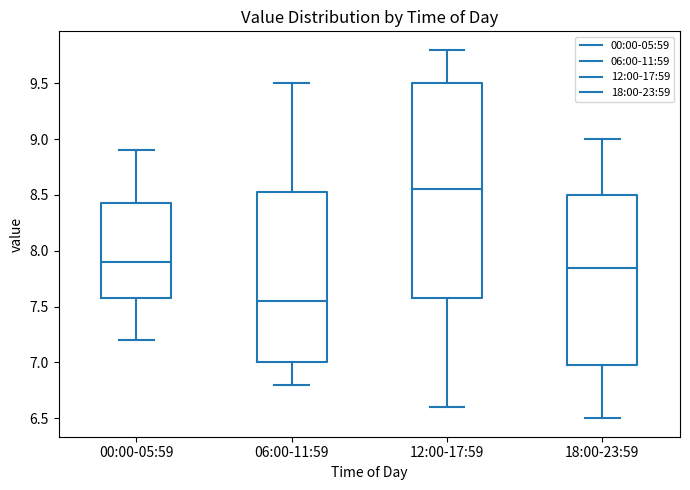

Reading left to right, transcribe this box plot: for each box, give where its median line is, the range the box spans, and where its two whiskers end, as read against the y-axis. The values are not printed on the chart, so give them approximately, as read against the axis.

00:00-05:59: median 7.90, box 7.60 to 8.45, whiskers 7.20 to 8.90
06:00-11:59: median 7.55, box 7.00 to 8.55, whiskers 6.80 to 9.50
12:00-17:59: median 8.55, box 7.60 to 9.50, whiskers 6.60 to 9.80
18:00-23:59: median 7.85, box 7.00 to 8.50, whiskers 6.50 to 9.00